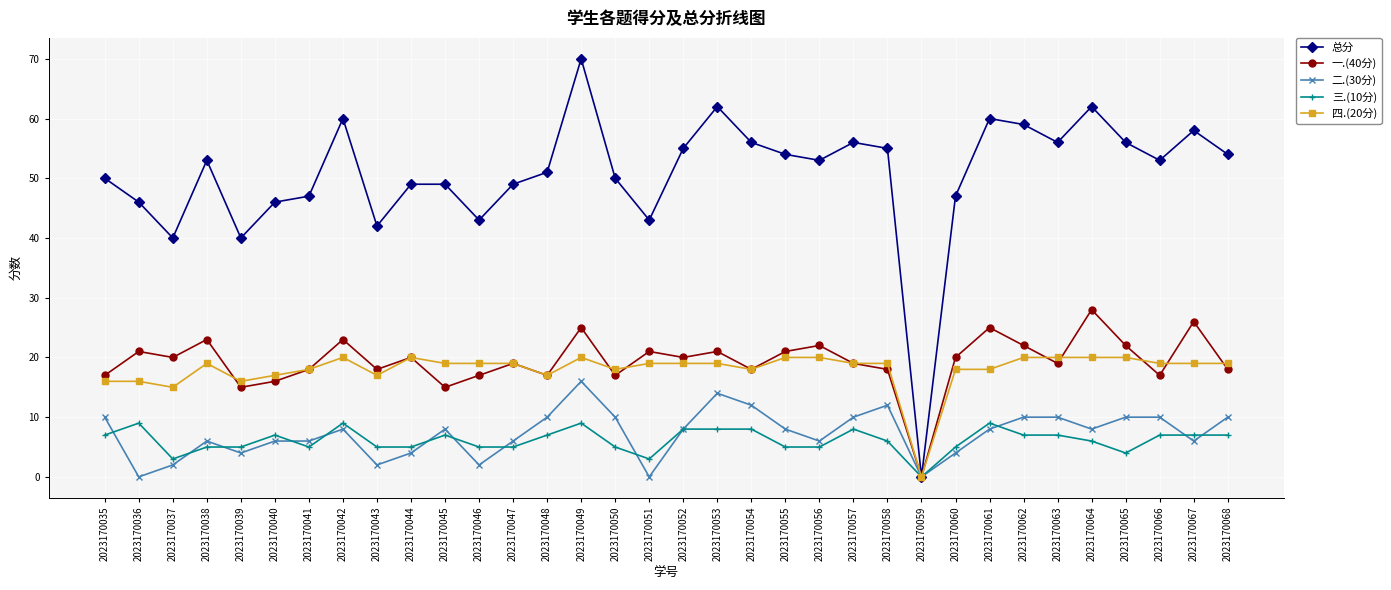

Is the value of 一.(40分) at 2023170058 greater than the value of 总分 at 2023170048?

No